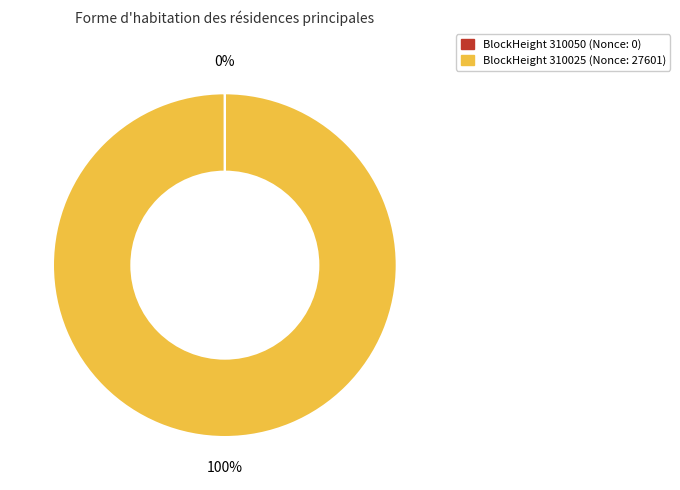

To the nearest percent, what is the difference between the largest and smallest slice percentages?

100%